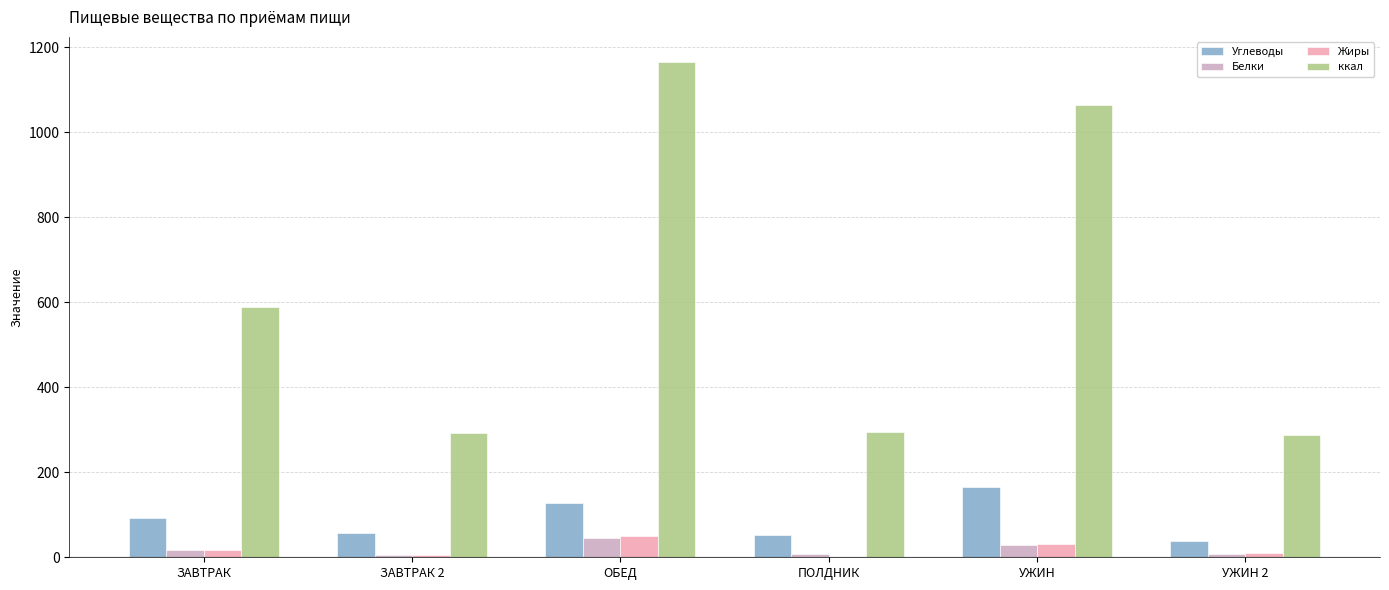

The value of ккал at ОБЕД is 1166.2. True or false?

True